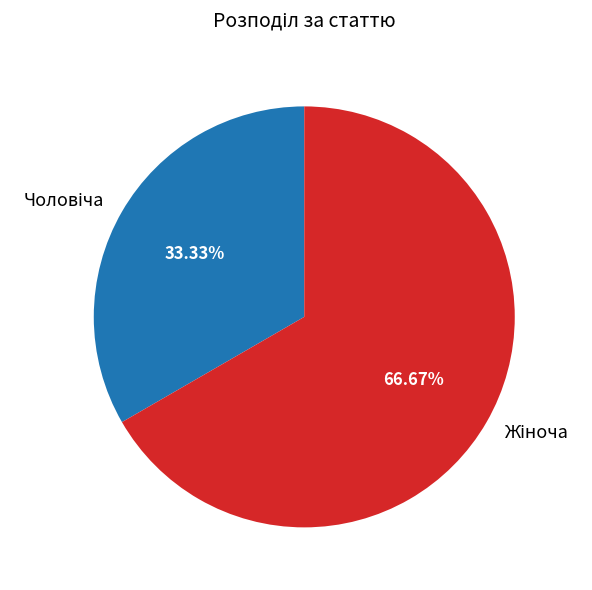

Does any single category account for the majority?

Yes